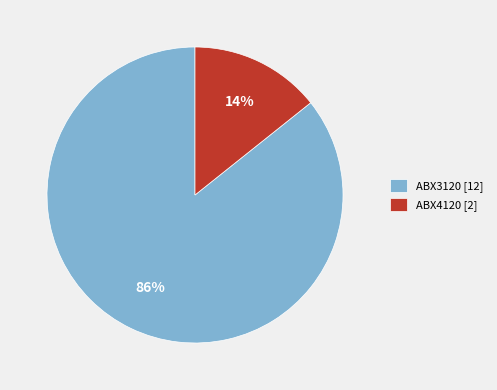

Count the number of slices in the pie.

2